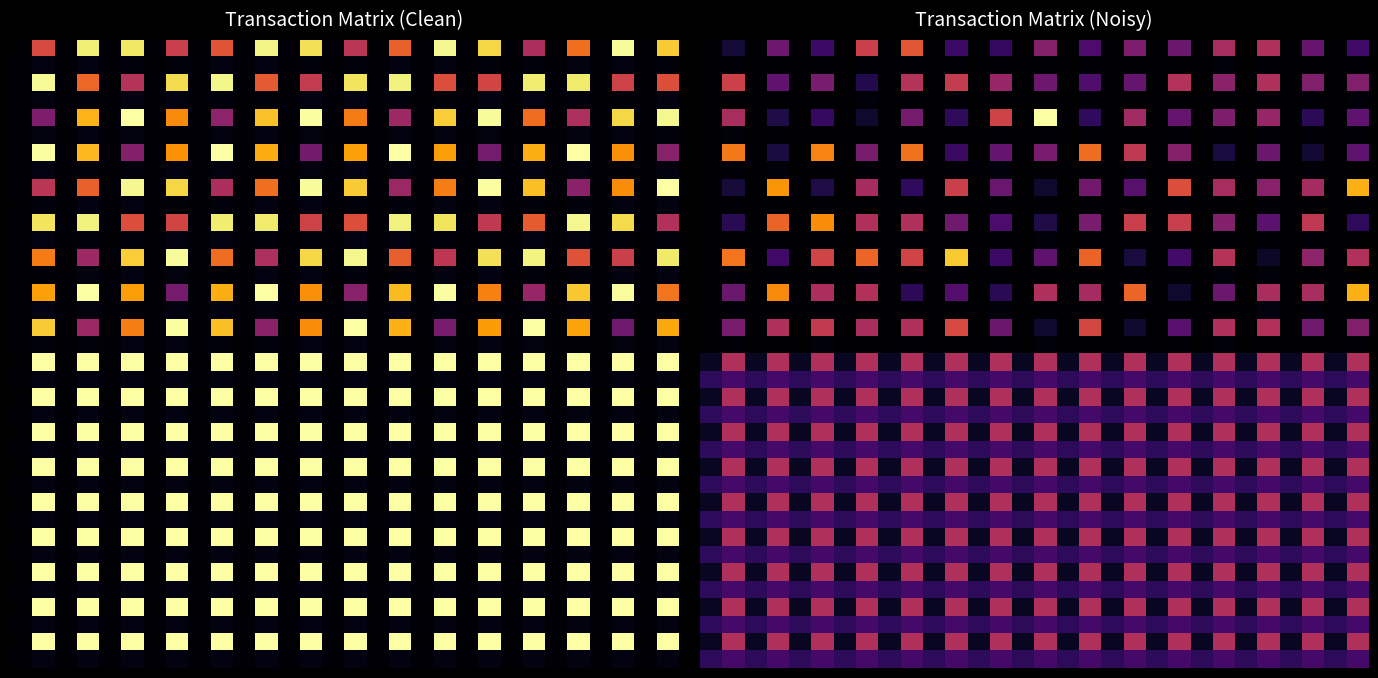

At how many categories does at least one series exceed 204?

5